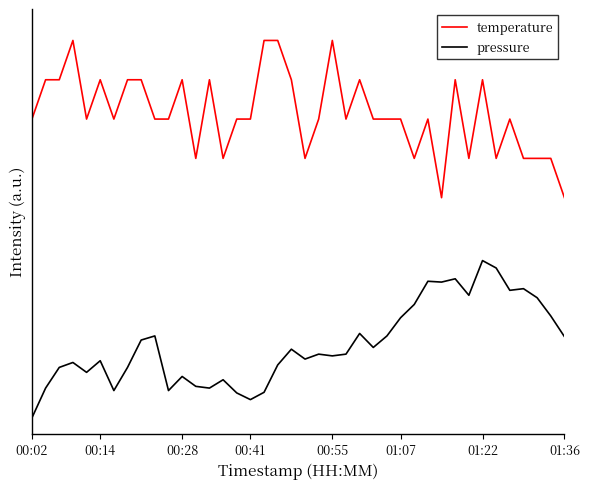

True or false: temperature and pressure intersect in this chart.

False